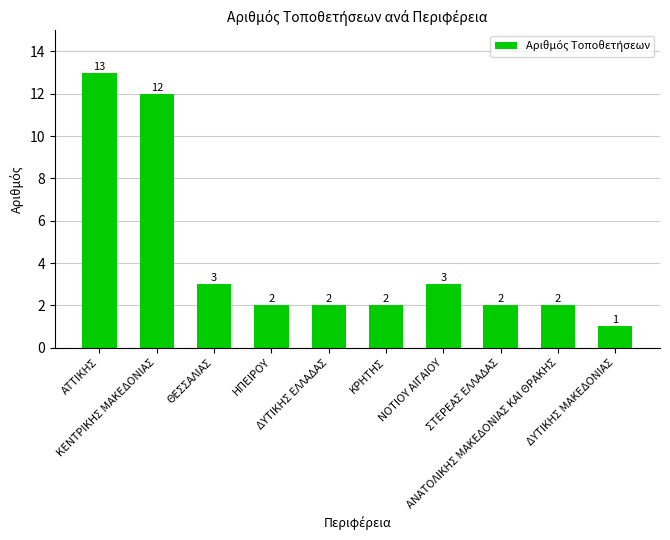

True or false: the data shows 3 at ΣΤΕΡΕΑΣ ΕΛΛΑΔΑΣ.

False